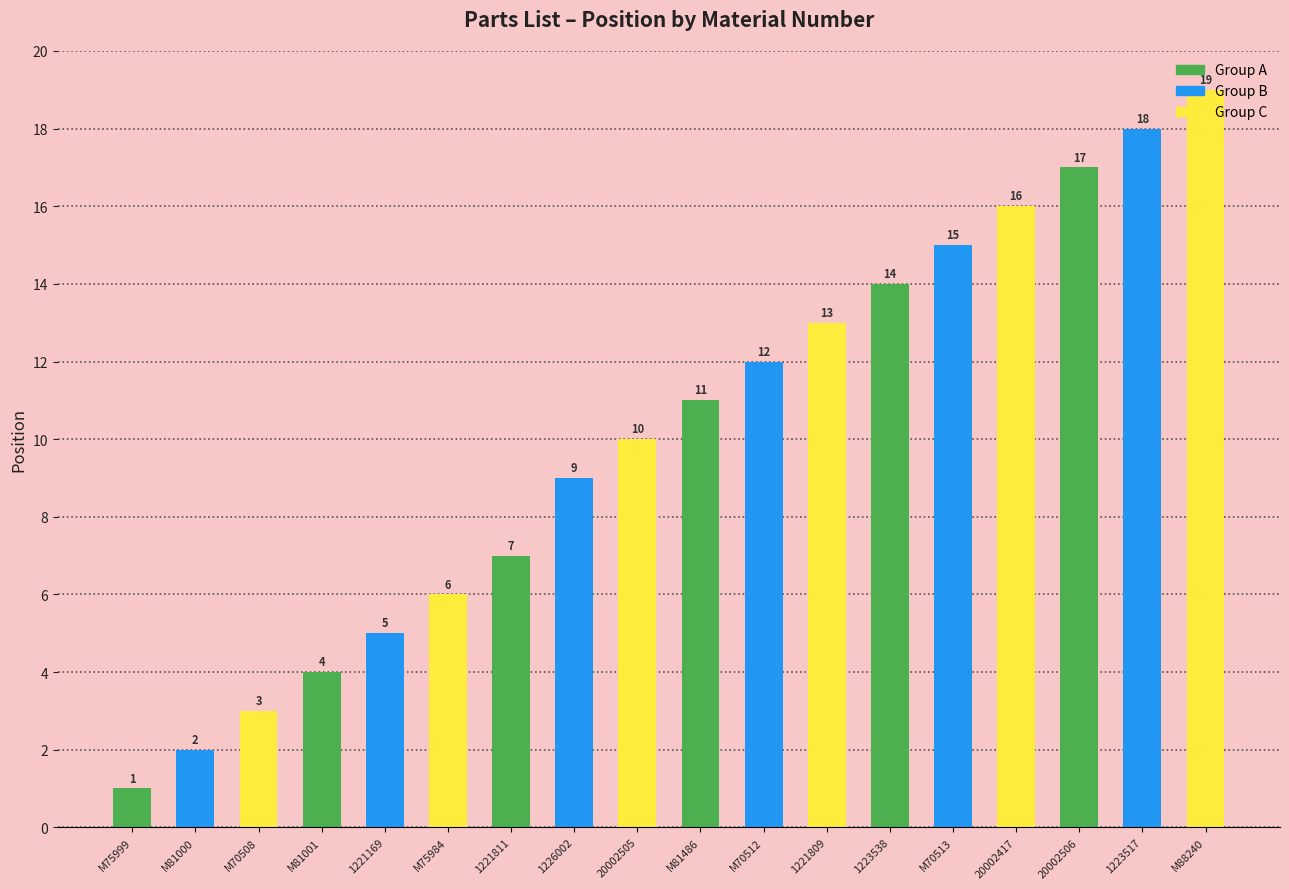

What is the maximum value shown in the chart?

19